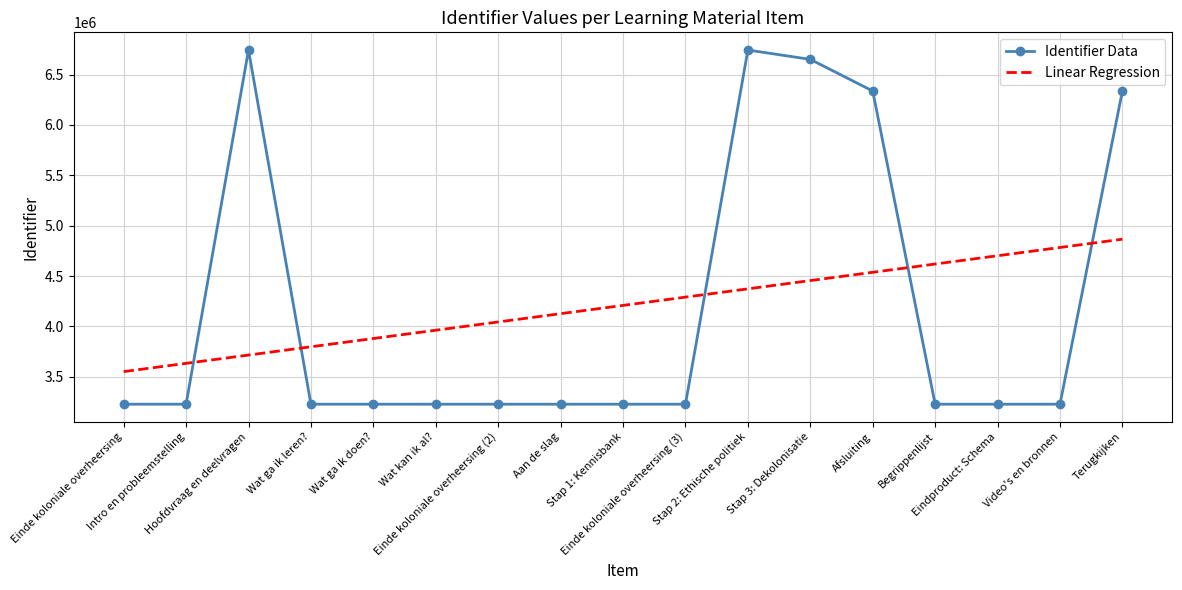

Rank the series by their maximum value, from highest to lowest.

Identifier Data, Linear Regression